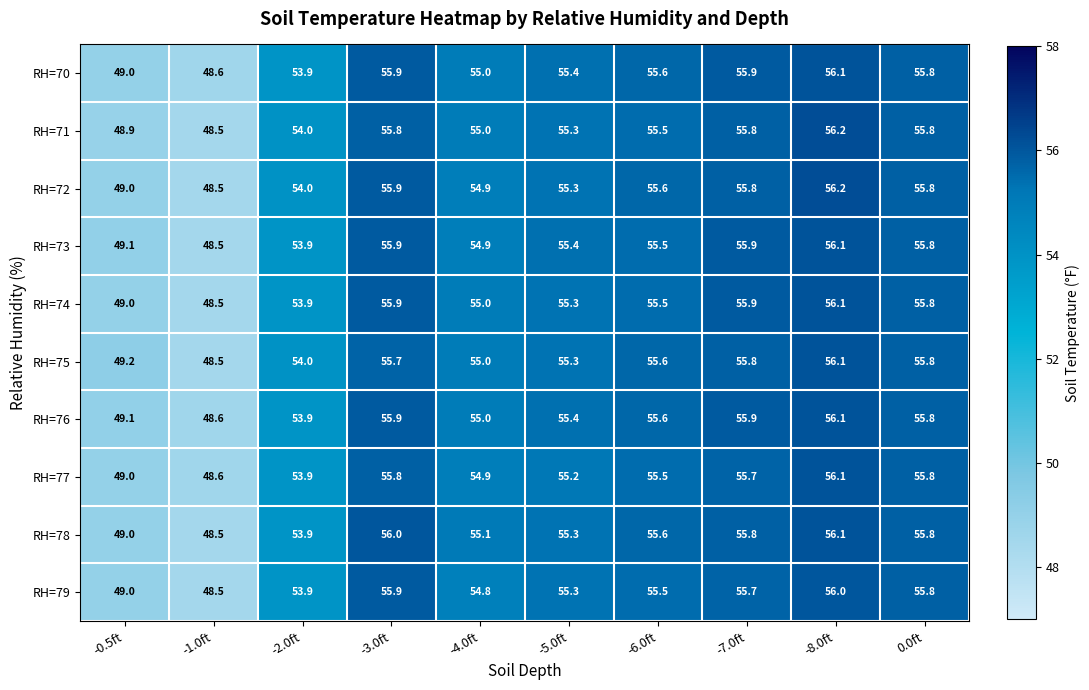

Which series has the largest total across all categories?

RH=76